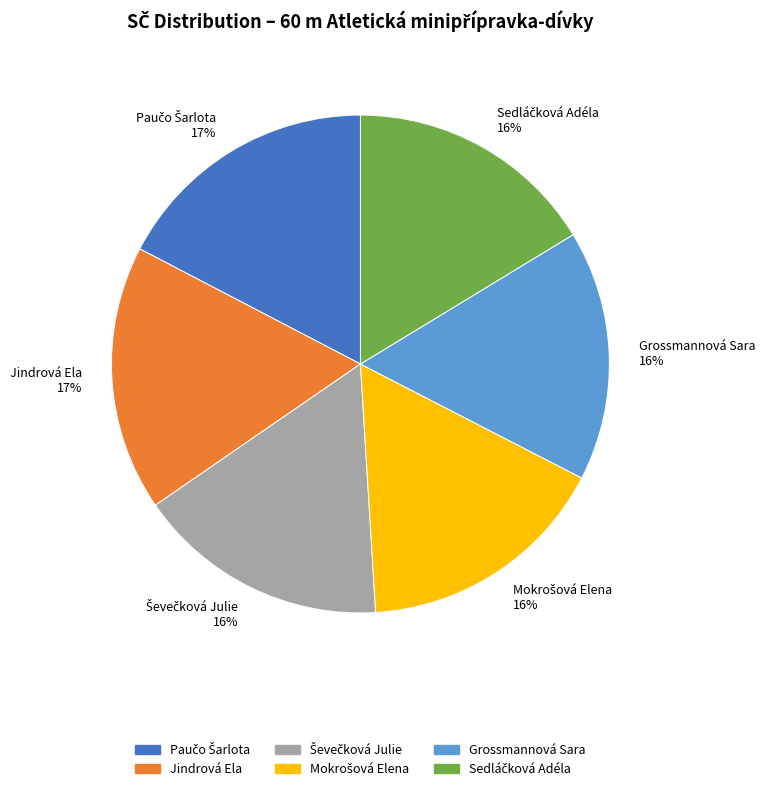

Is there any slice that represents more than half of the pie?

No